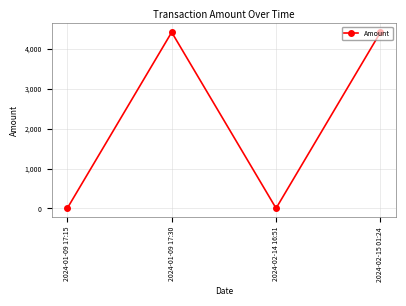

True or false: the data shows 4420.4 at 2024-02-15 01:24.

True